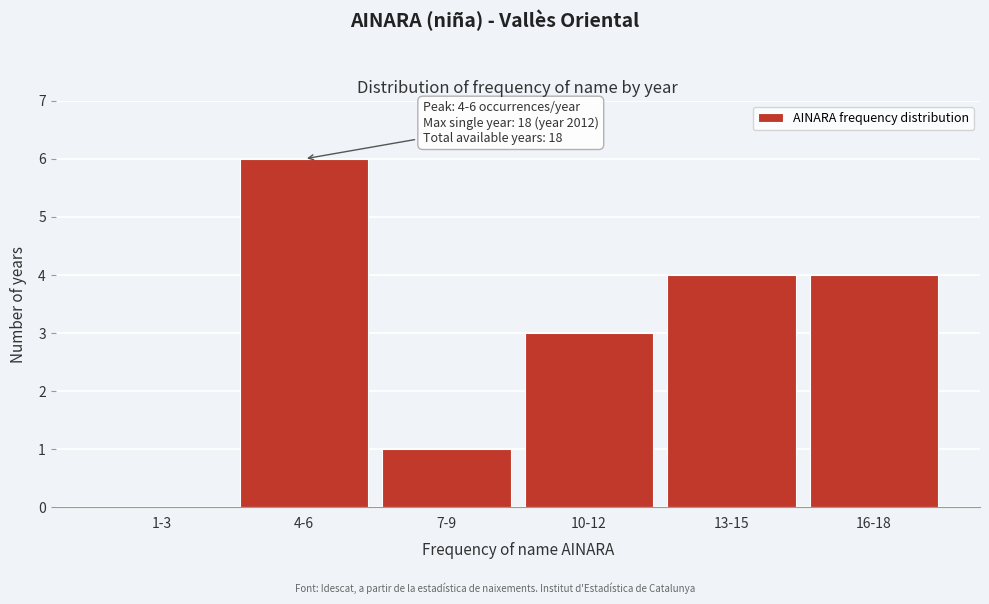

Reading right to left, extract all data points from this chart.

16-18=4	13-15=4	10-12=3	7-9=1	4-6=6	1-3=0